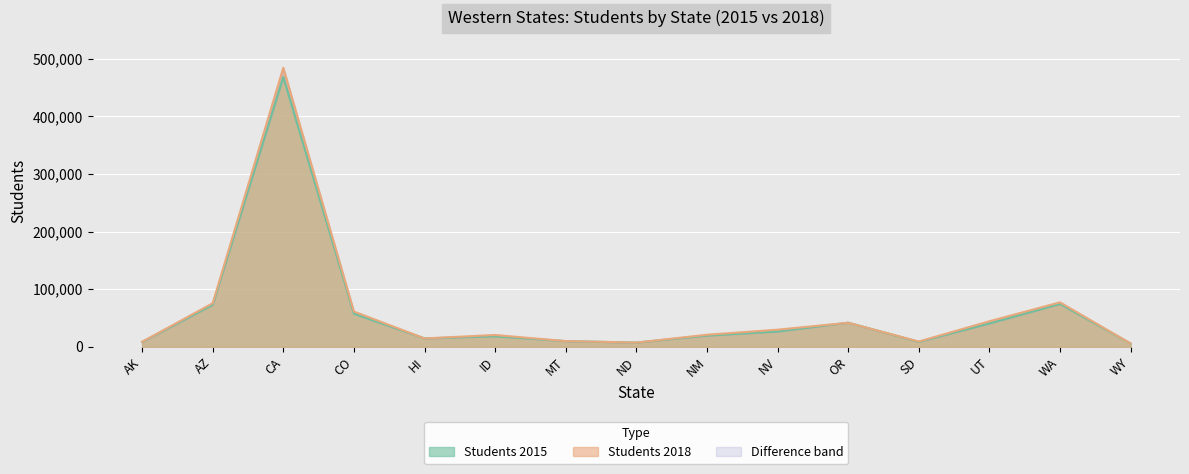

What is the spread (max minus min) of values at CO?

3802.4